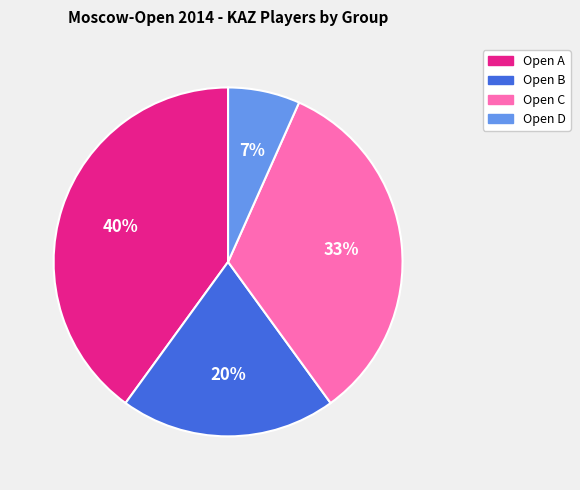

Combined, do Open C and Open D account for over 50%?

No